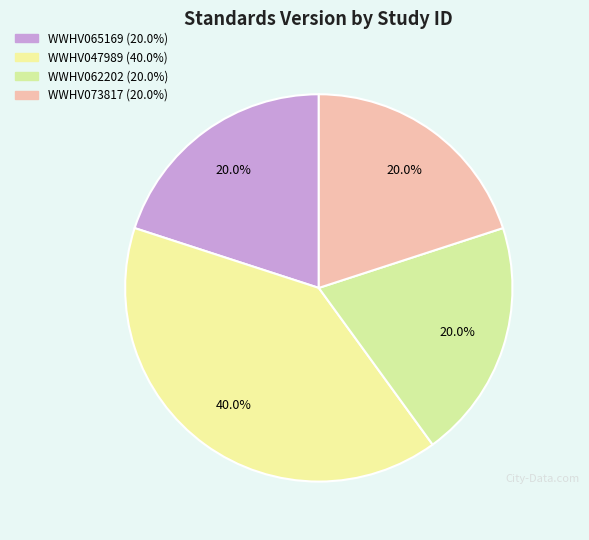

To the nearest percent, what is the average slice percentage?

25%